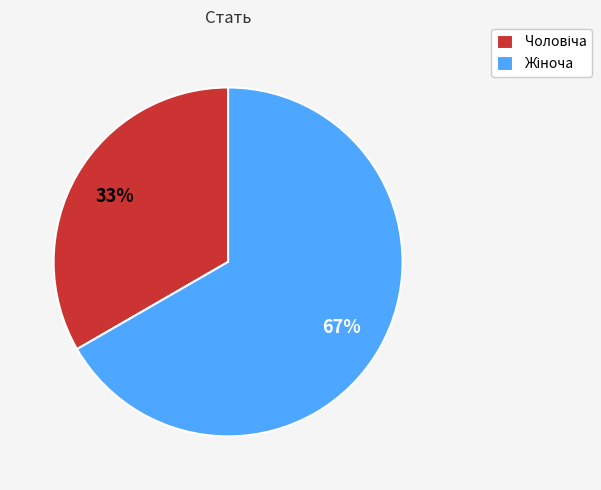

Does any single category account for the majority?

Yes